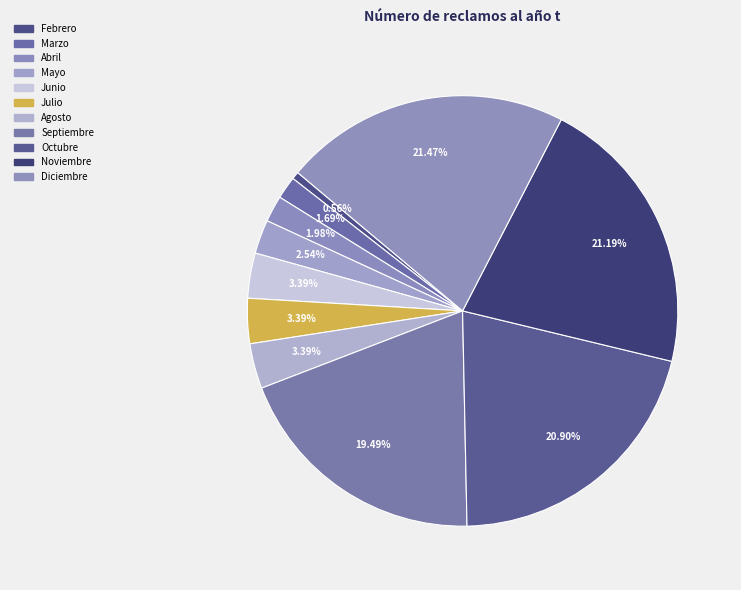

To the nearest percent, what percentage of the pie is Mayo?

3%